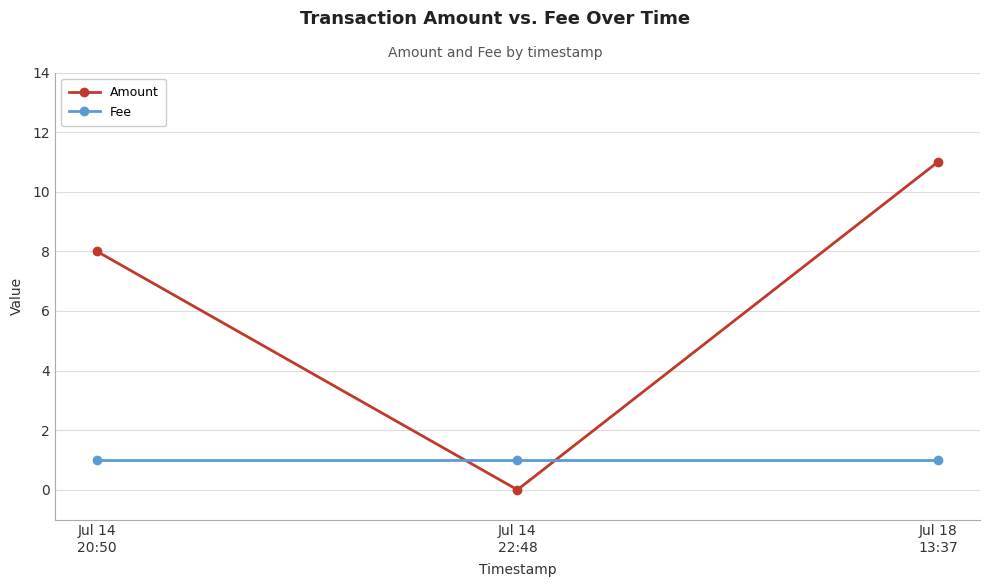

Reading left to right, list all the values displayed in this chart.

Amount: Jul 14
20:50=8	Jul 14
22:48=0	Jul 18
13:37=11
Fee: Jul 14
20:50=1	Jul 14
22:48=1	Jul 18
13:37=1